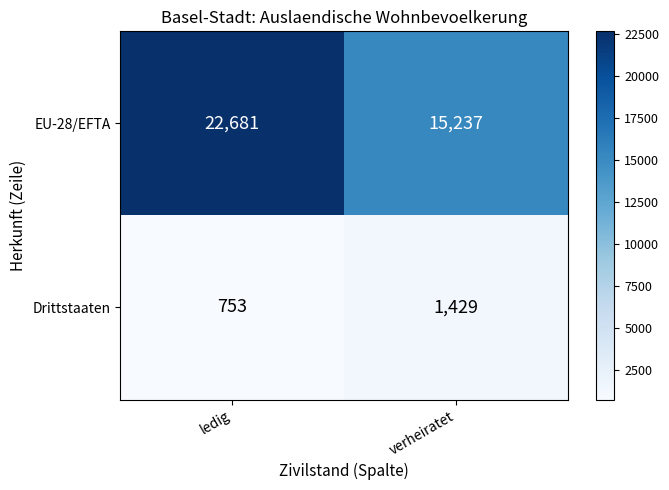

At which category is the sum across all series the highest?

ledig